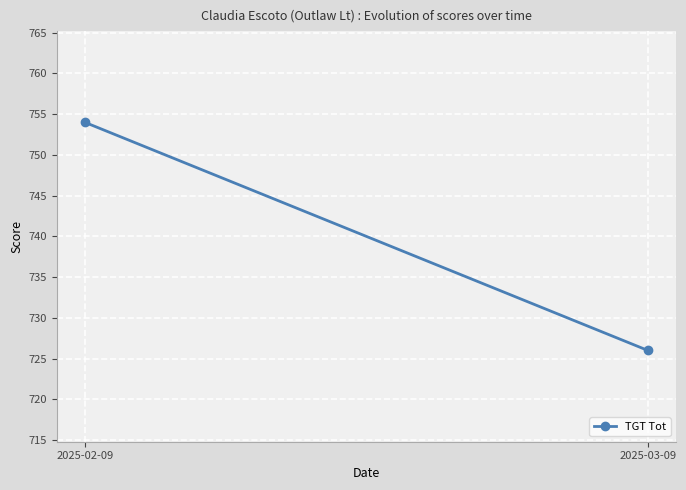

What is the ratio of the value at 2025-03-09 to the value at 2025-02-09?

1.0